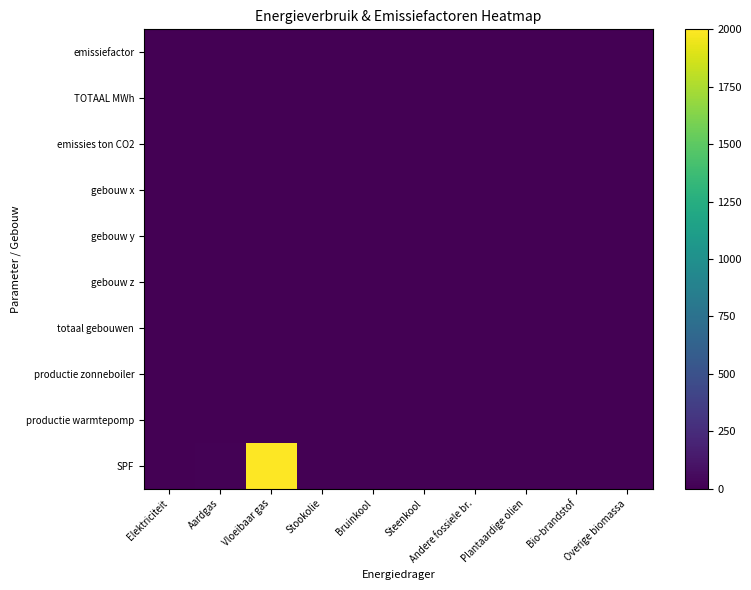

At Aardgas, list the series in order from smallest to largest.

TOTAAL MWh, emissies ton CO2, gebouw x, gebouw y, gebouw z, totaal gebouwen, productie zonneboiler, productie warmtepomp, emissiefactor, SPF